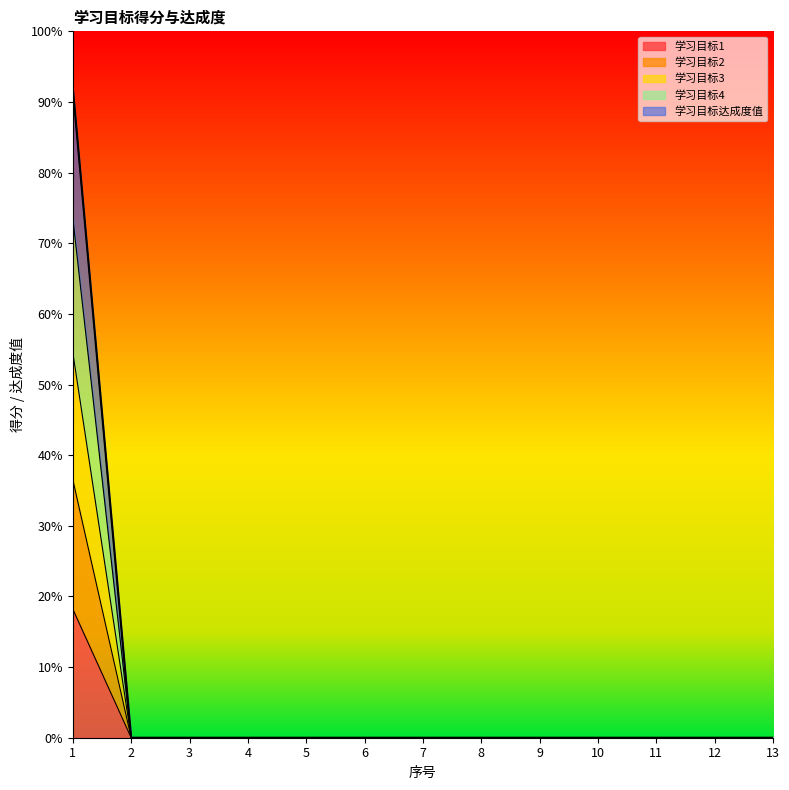

Which series changed the most between 1 and 12?

学习目标达成度值